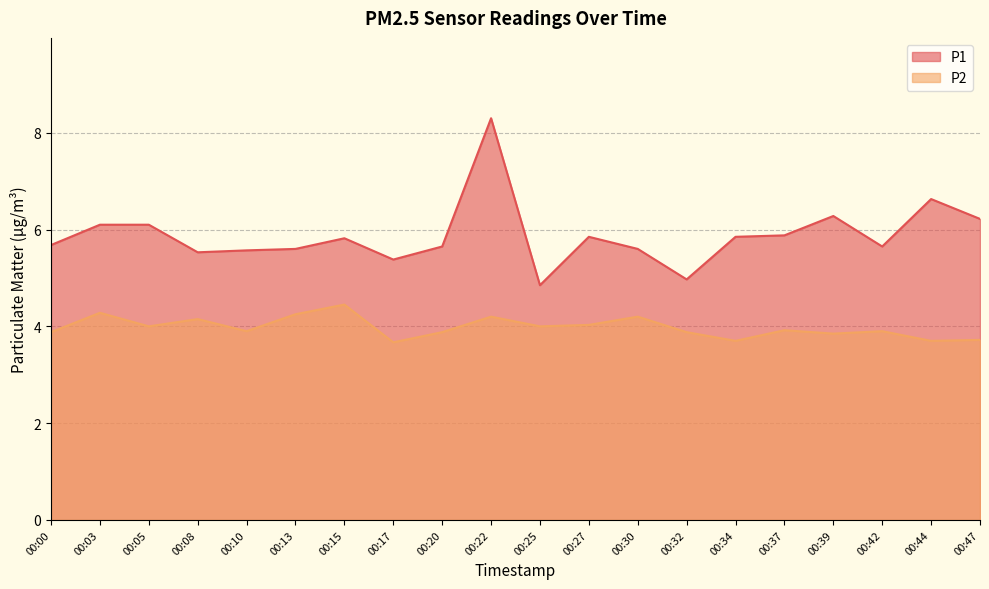

Reading left to right, what are all the values shown in this chart?

P1: 00:00=5.7	00:03=6.1	00:05=6.1	00:08=5.5	00:10=5.6	00:13=5.6	00:15=5.8	00:17=5.4	00:20=5.7	00:22=8.3	00:25=4.8	00:27=5.8	00:30=5.6	00:32=5.0	00:34=5.8	00:37=5.9	00:39=6.3	00:42=5.7	00:44=6.6	00:47=6.2
P2: 00:00=3.9	00:03=4.3	00:05=4.0	00:08=4.2	00:10=3.9	00:13=4.2	00:15=4.5	00:17=3.7	00:20=3.9	00:22=4.2	00:25=4.0	00:27=4.0	00:30=4.2	00:32=3.9	00:34=3.7	00:37=3.9	00:39=3.9	00:42=3.9	00:44=3.7	00:47=3.7